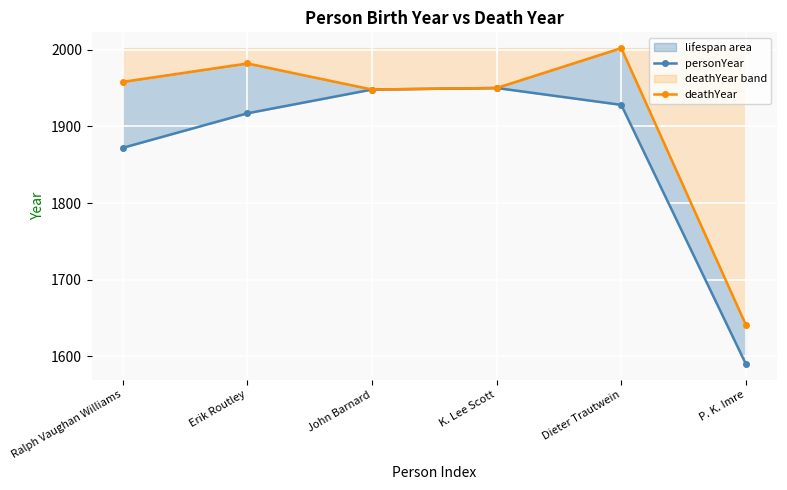

Which series changed the most between Ralph Vaughan Williams and K. Lee Scott?

personYear